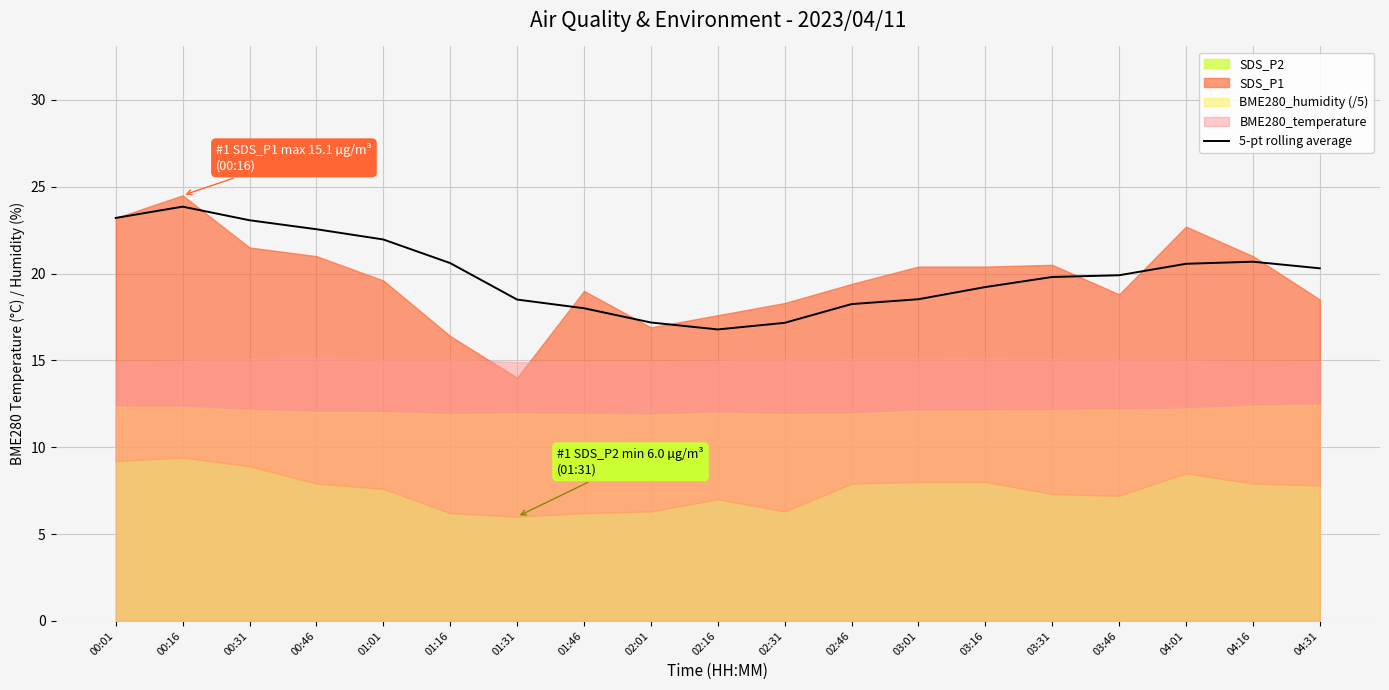

How many lines are shown in the chart?

1